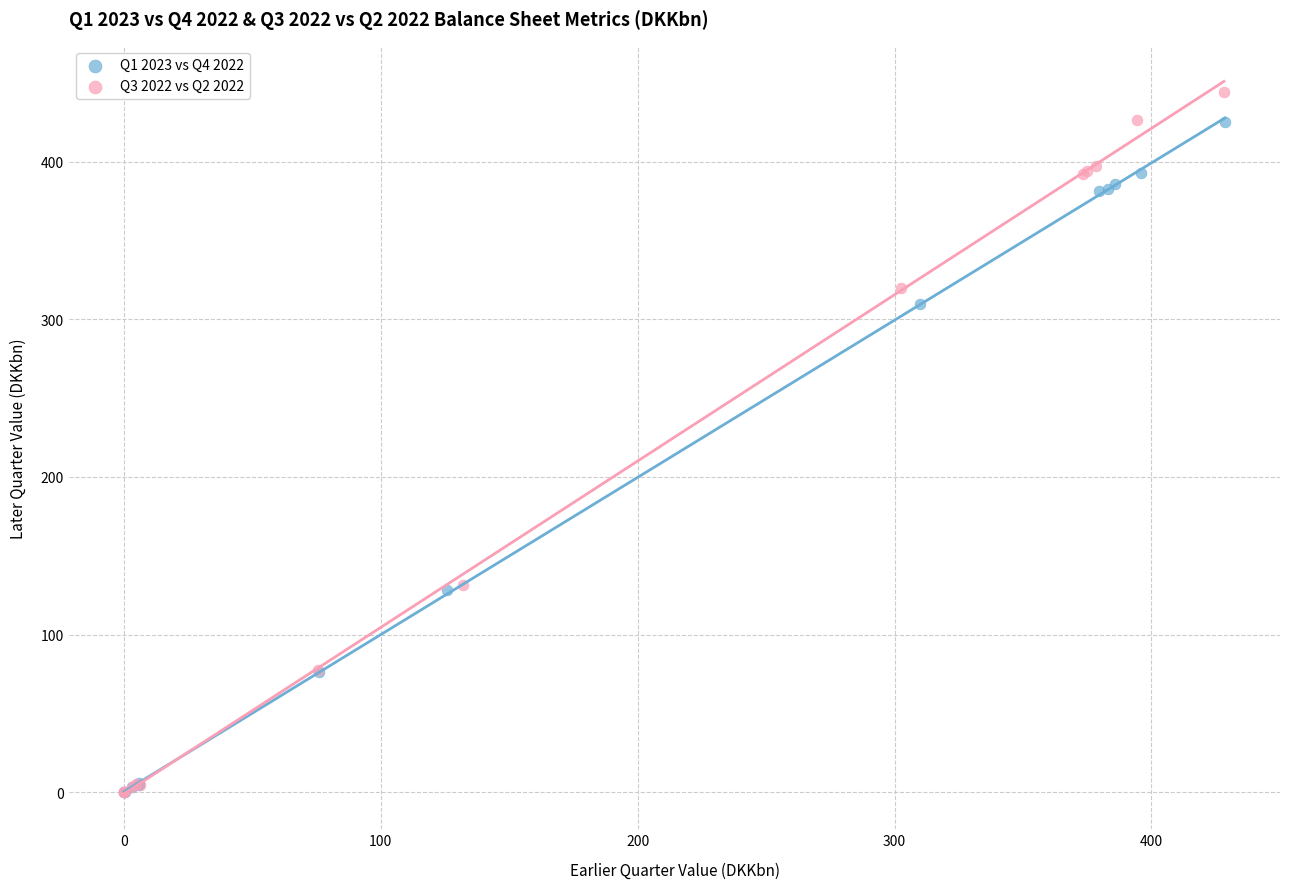

Which series has the widest spread of Y values?

Q3 2022 vs Q2 2022